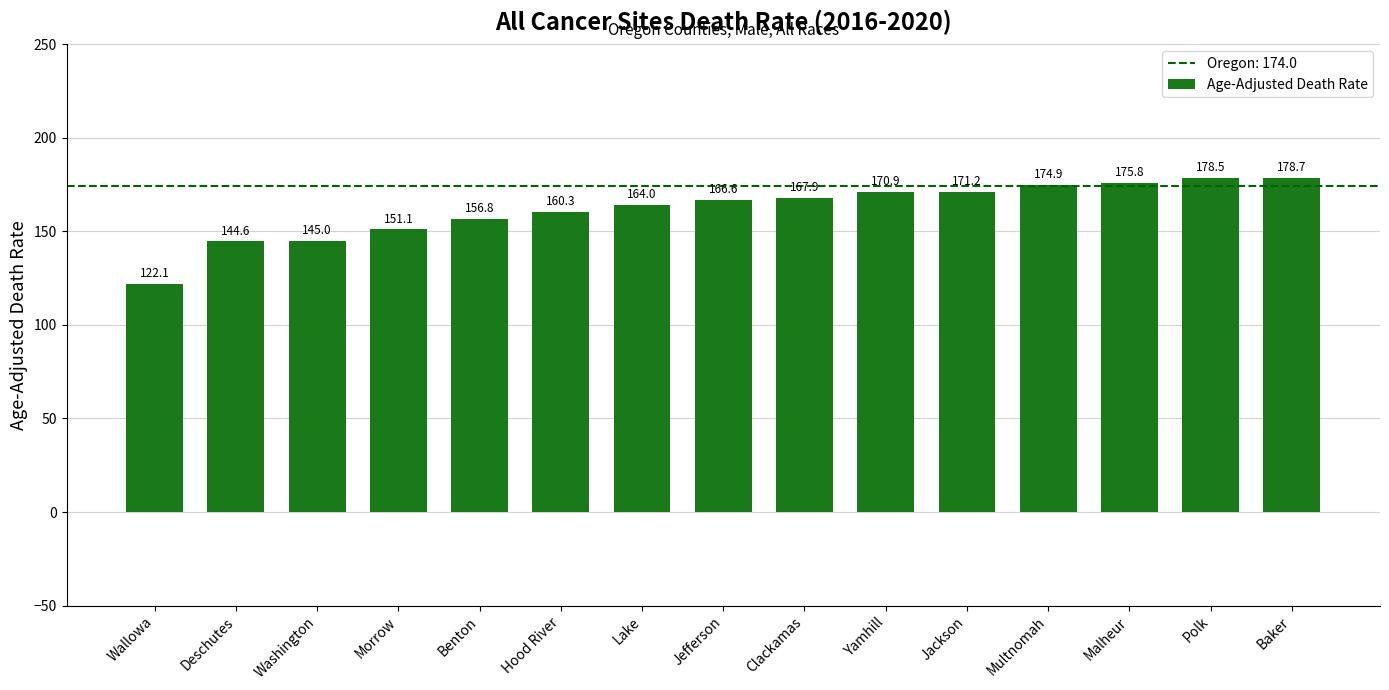

Rank the categories by value from highest to lowest.

Baker, Polk, Malheur, Multnomah, Jackson, Yamhill, Clackamas, Jefferson, Lake, Hood River, Benton, Morrow, Washington, Deschutes, Wallowa